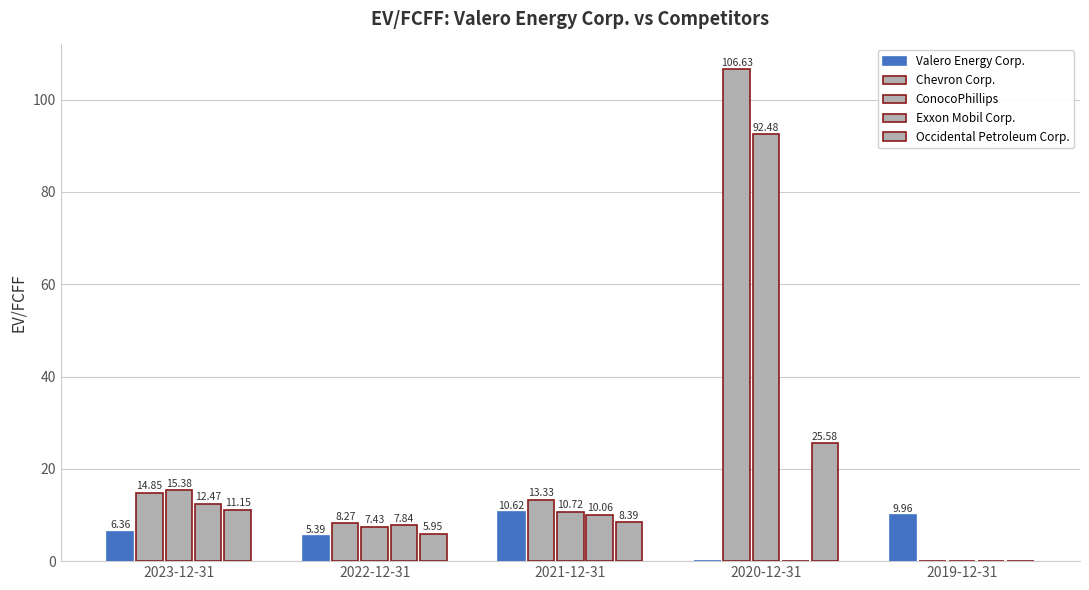

How many values in Chevron Corp. are above zero?

4